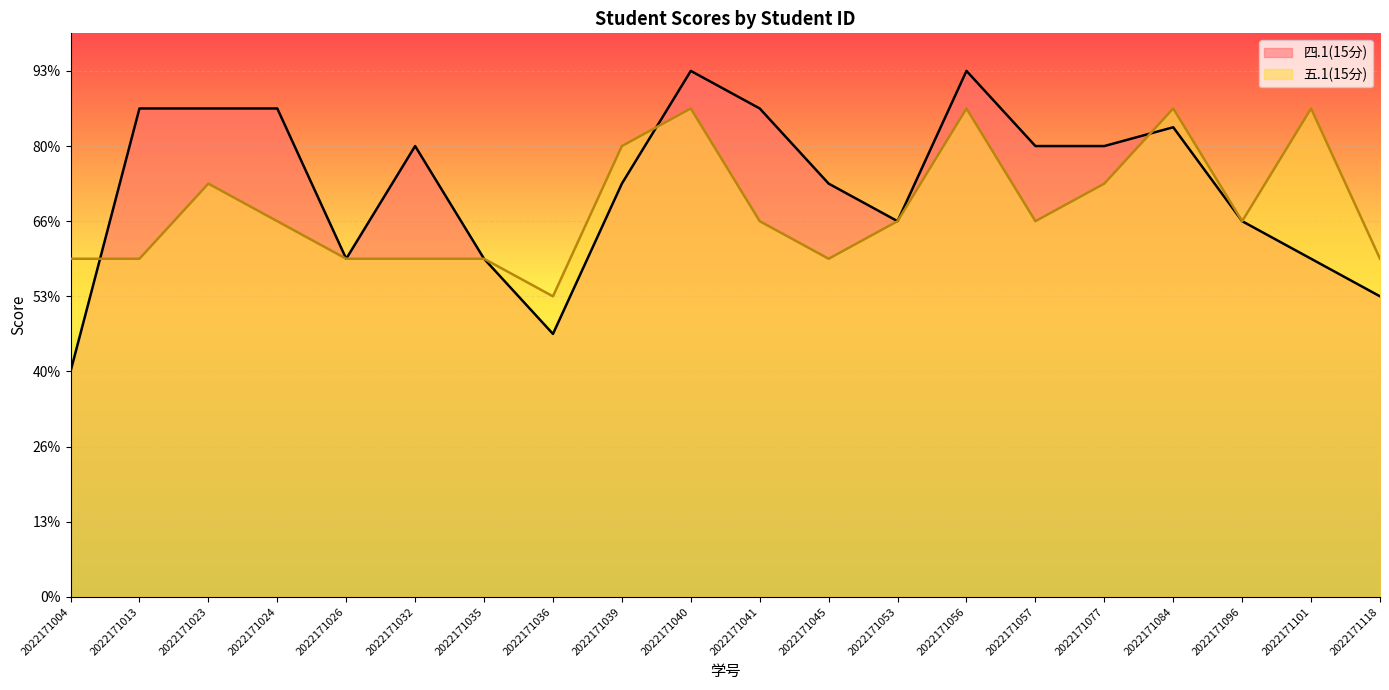

How many lines are shown in the chart?

2